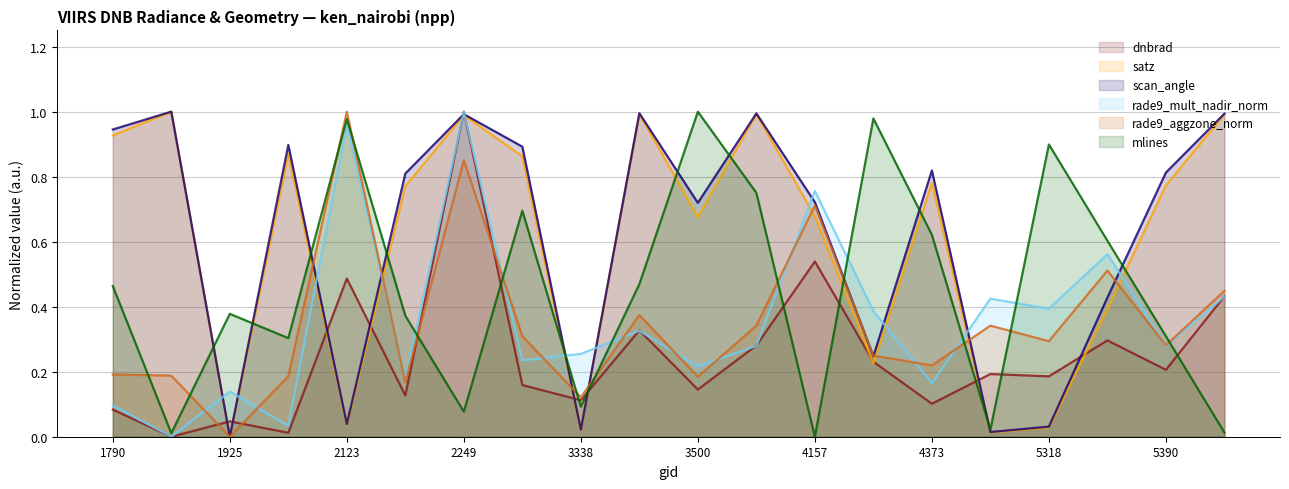

How many intersections are there between rade9_mult_nadir_norm and rade9_aggzone_norm?

12